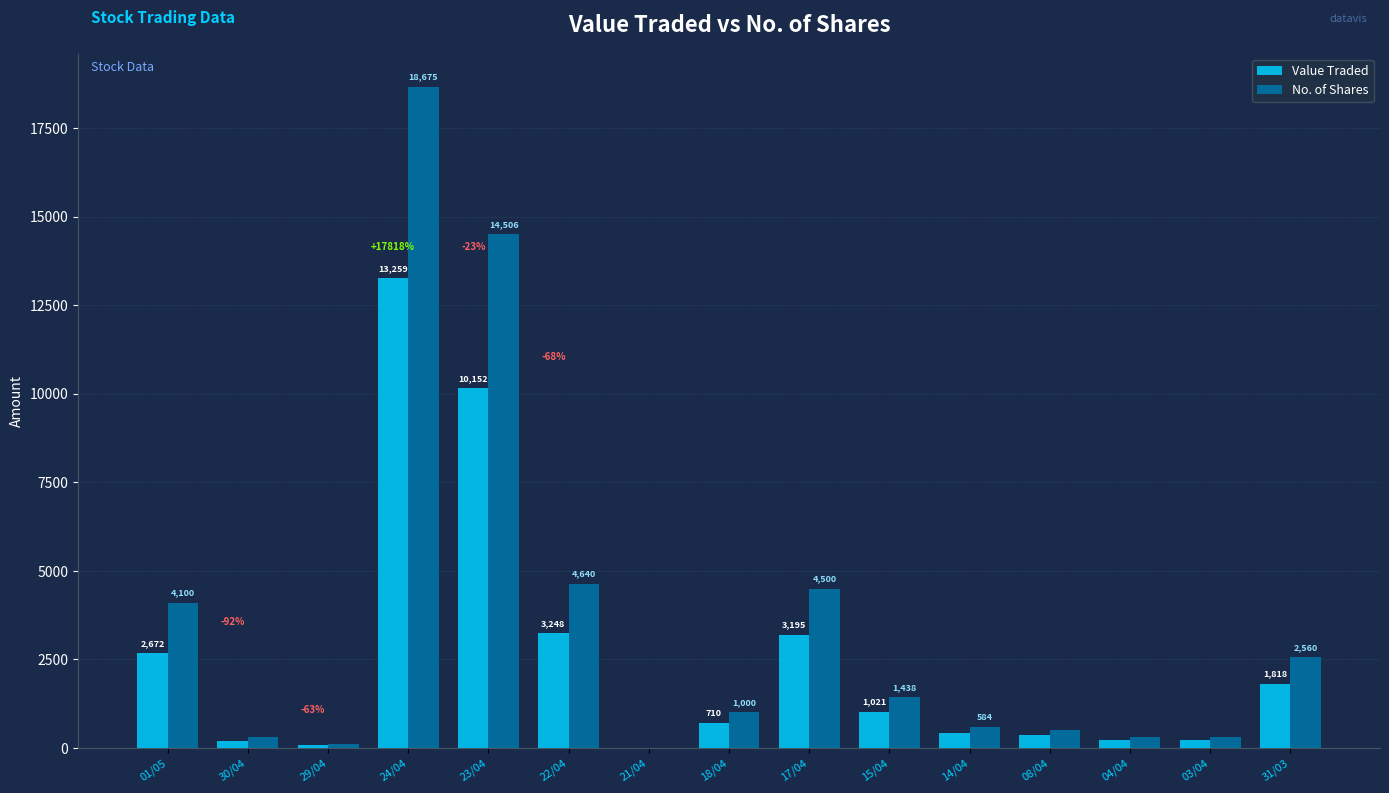

Is it true that No. of Shares equals 29533 at 24/04?

False